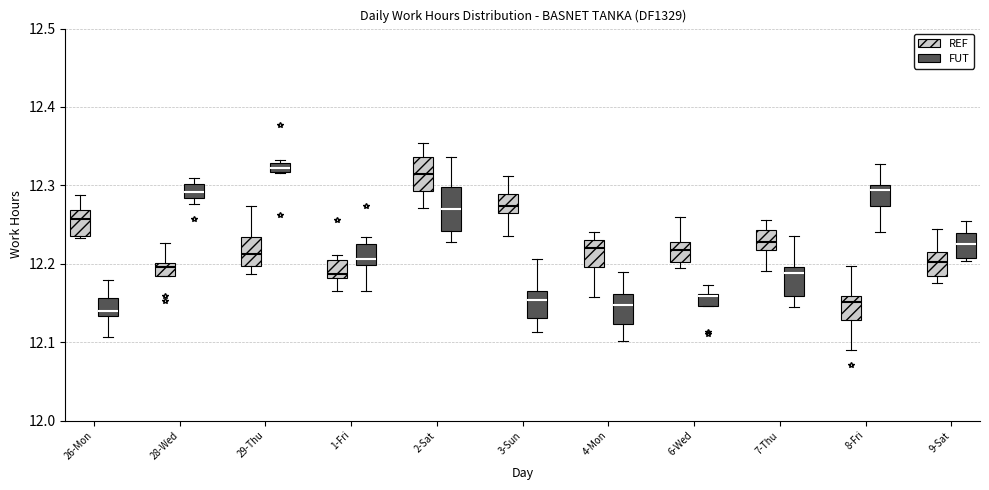

Where does the median line of the box for 6-Wed (REF) sit on the y-axis? The values are not printed on the chart, so give them approximately, as read against the axis.

12.22